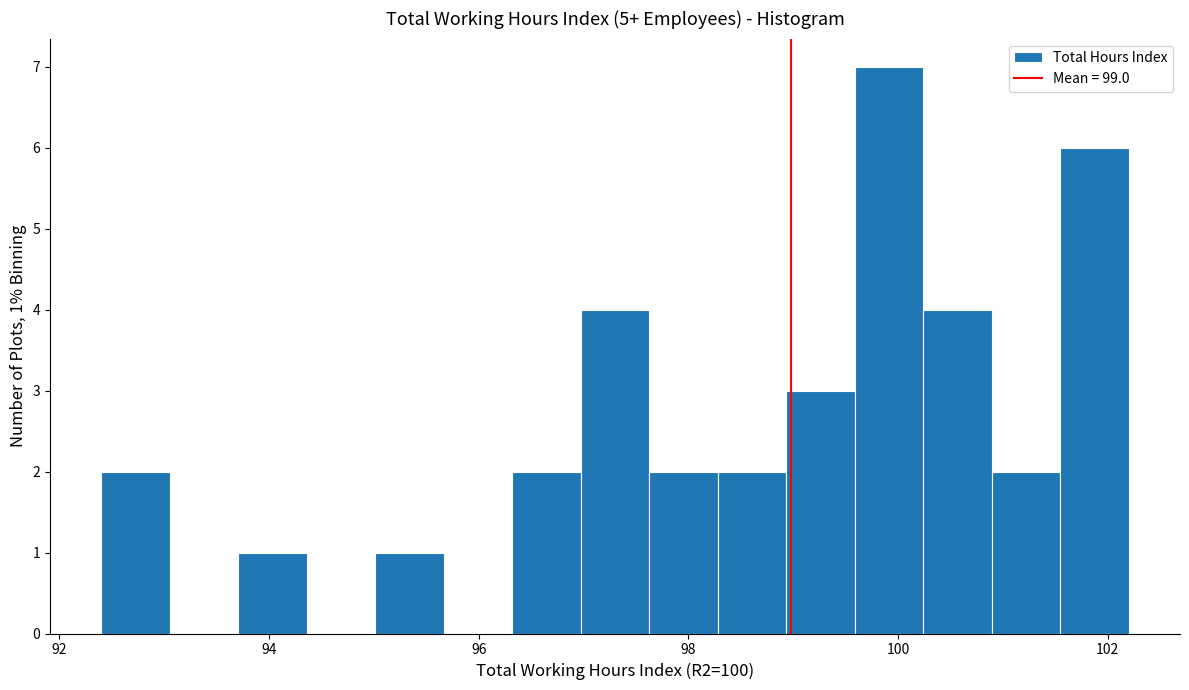

Around what value on the x-axis is the tallest bar? Give the approximate position of its centre, as read against the axis.

100.0